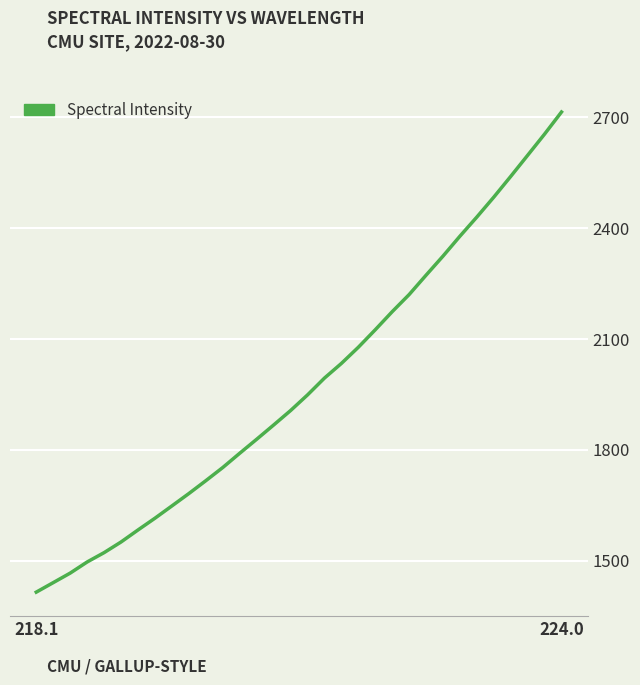

What is the greatest value displayed?

2714.2